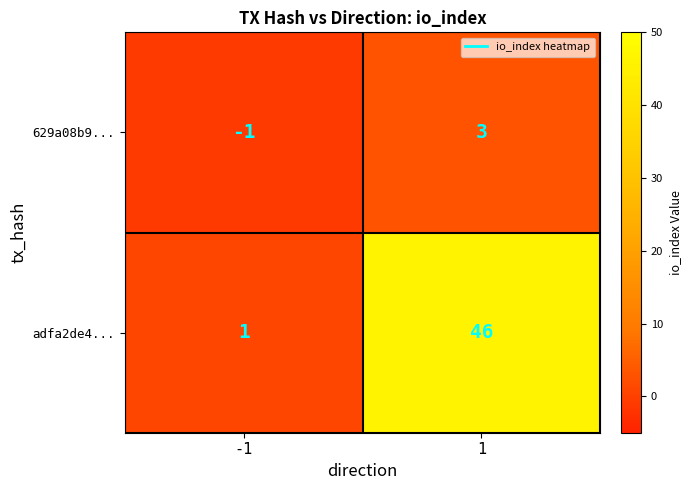

What is the spread (max minus min) of values at 1?

43